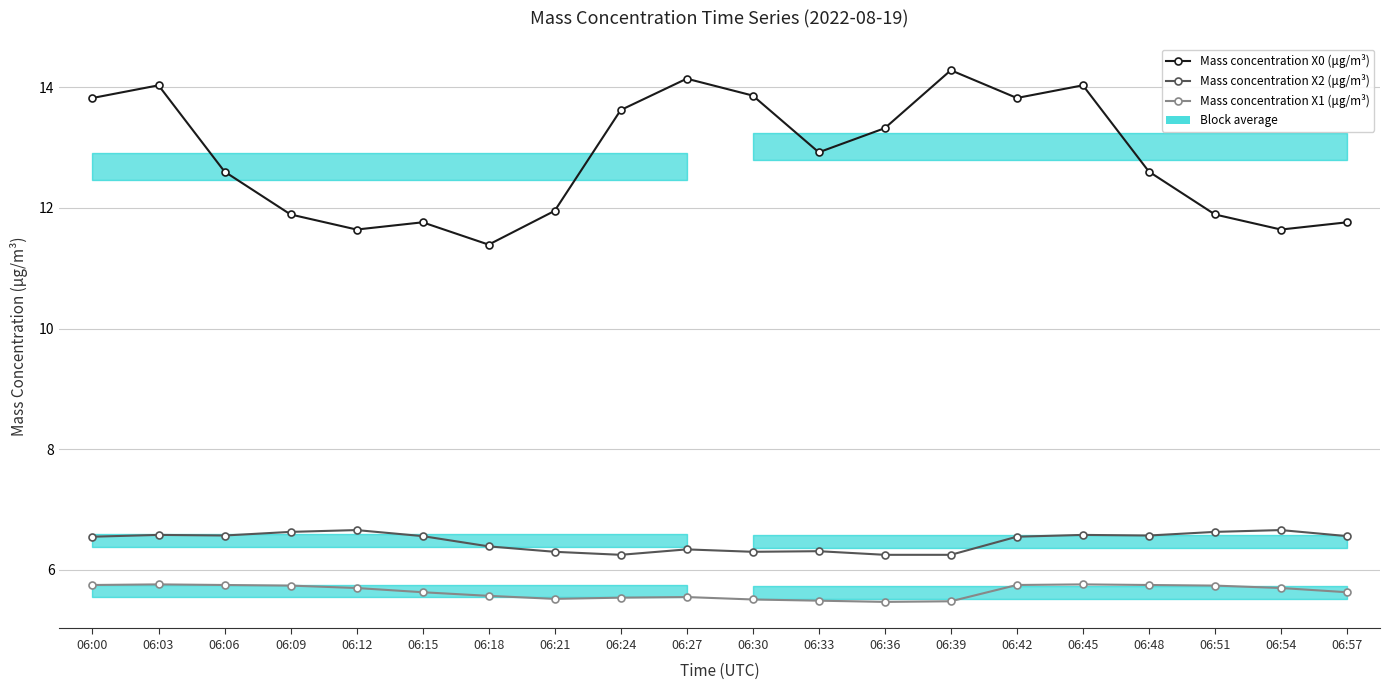

In Mass concentration X0 (μg/m³), how many points are lower than both neighbors (excluding endpoints)?

5